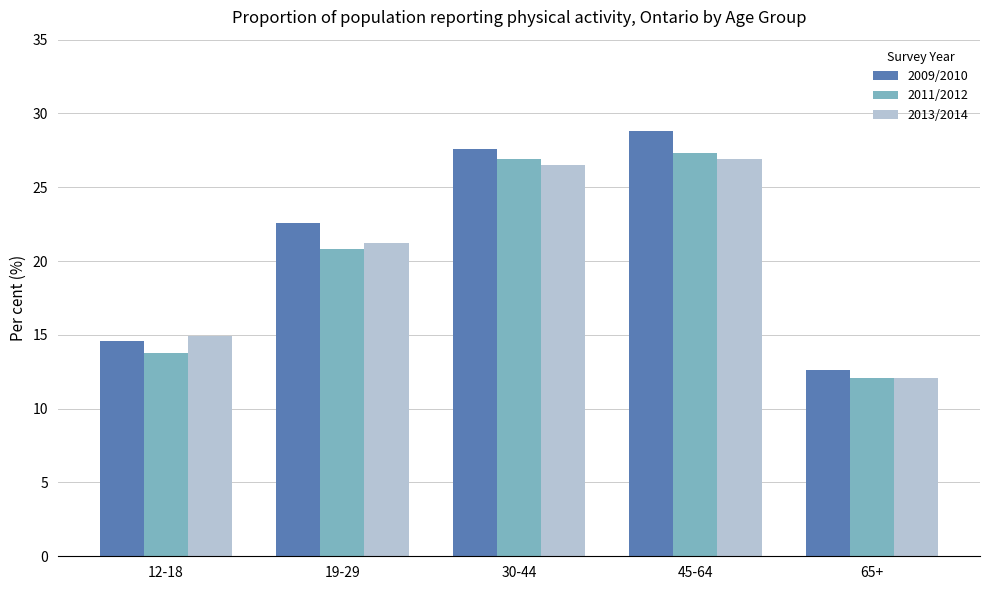

Which category has the lowest value across all series?

65+